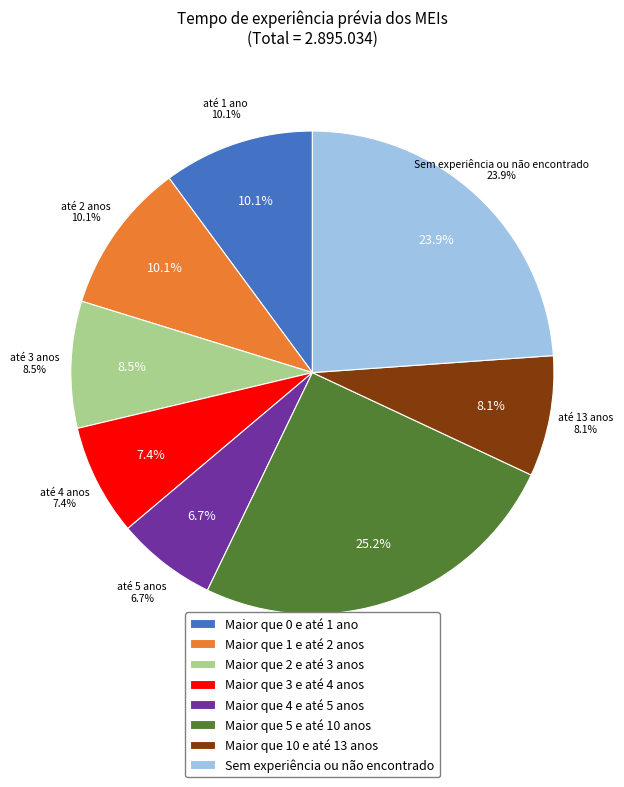

What percentage is the Maior que 0 e até 1 ano slice, to the nearest percent?

10%